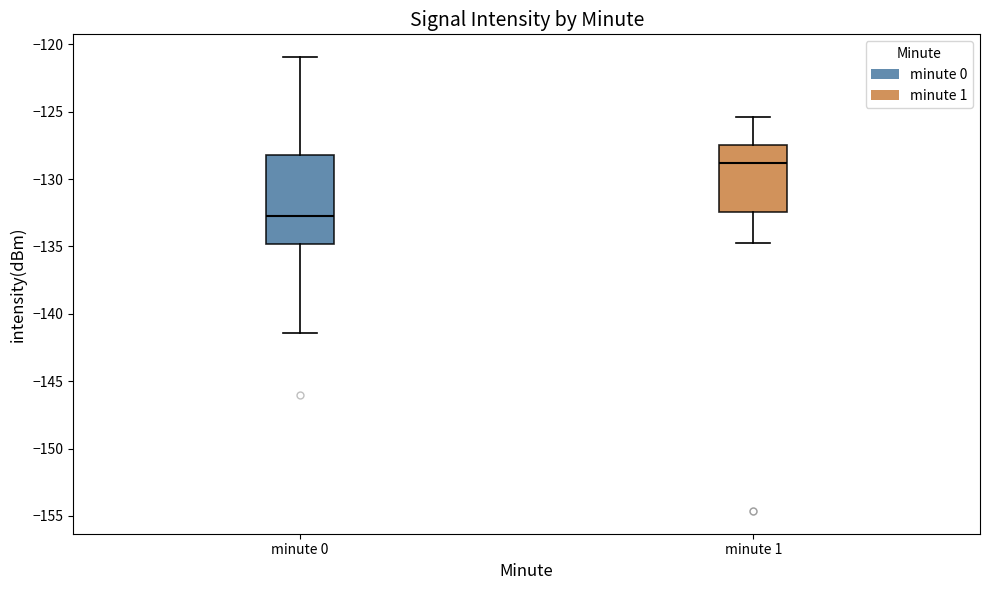

Which box has the lowest median line?

minute 0